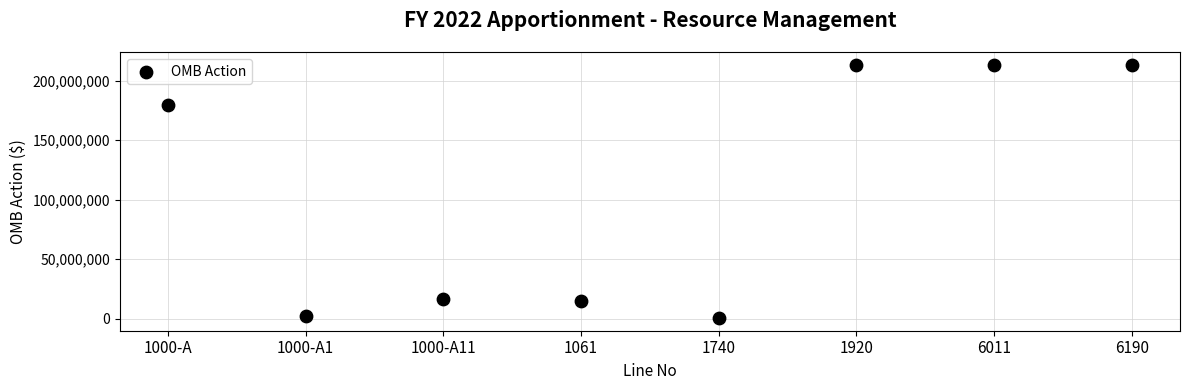

What is the range of Y values (max minus min)?

212929881